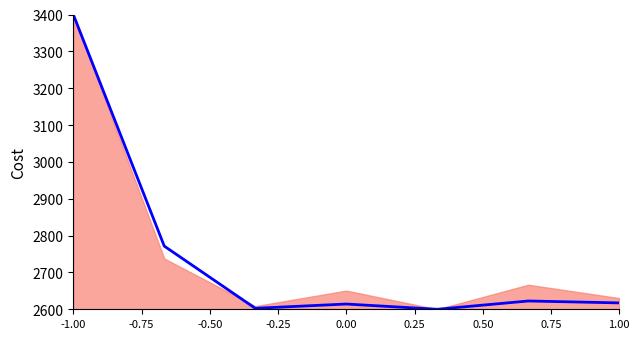

What is the maximum value shown in the chart?

3400.0